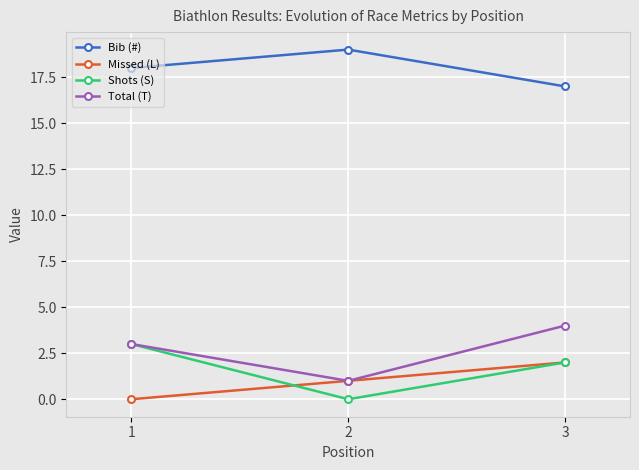

Rank the categories by Total (T) value from highest to lowest.

3, 1, 2